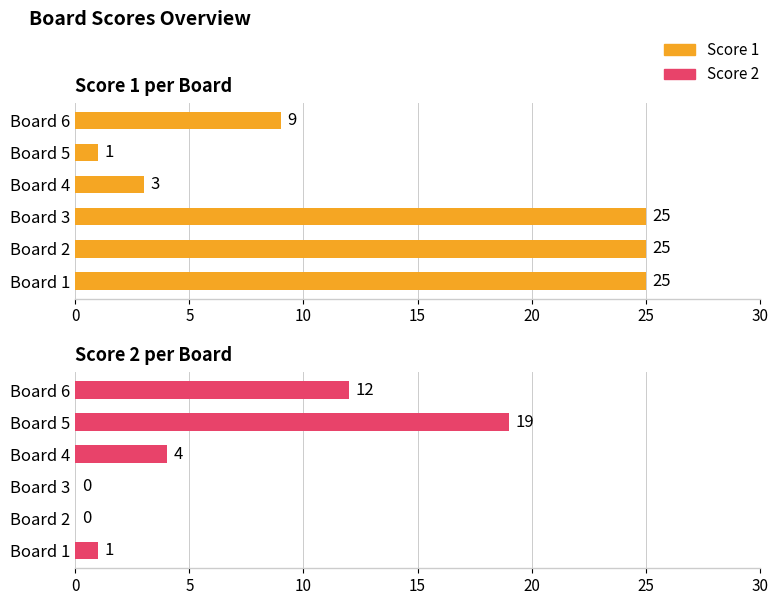

How many data points in Score 1 are less than 25?

3